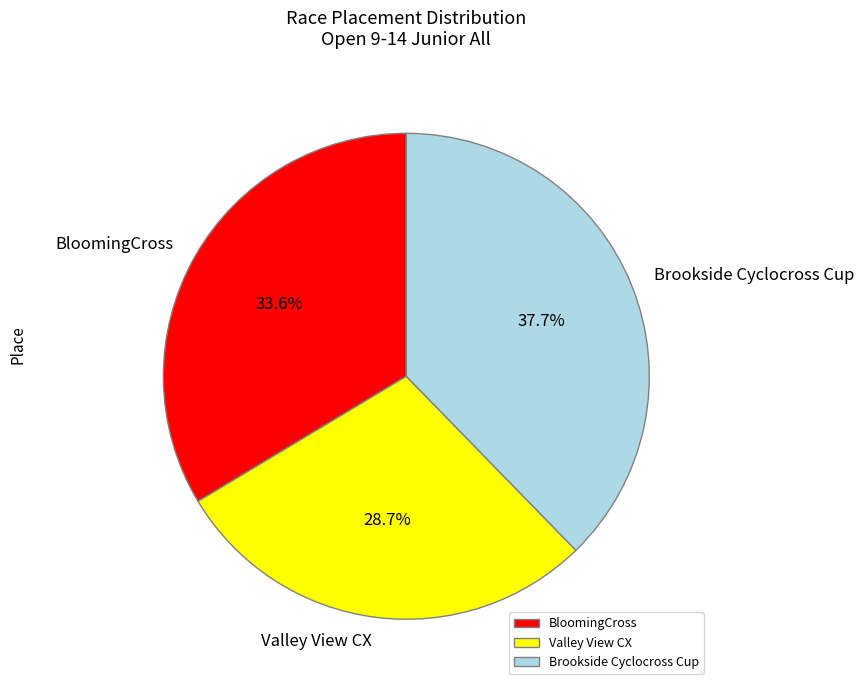

What is the largest slice in the pie chart?

Brookside Cyclocross Cup